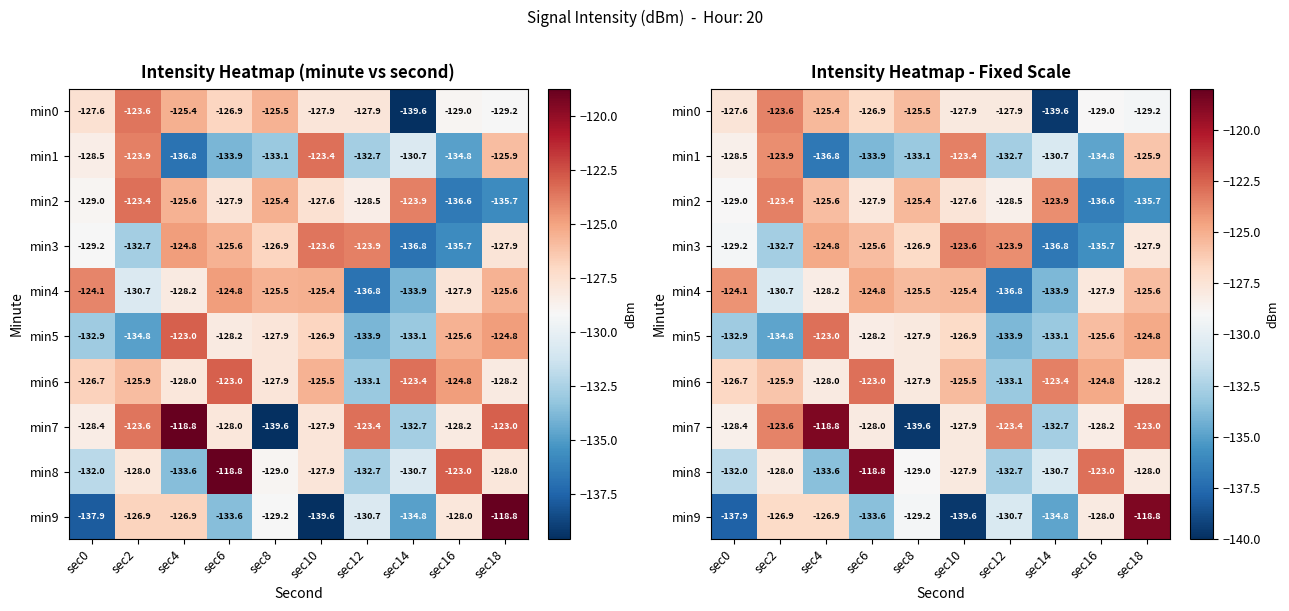

Is the value of min1 at sec4 greater than the value of min7 at sec16?

No